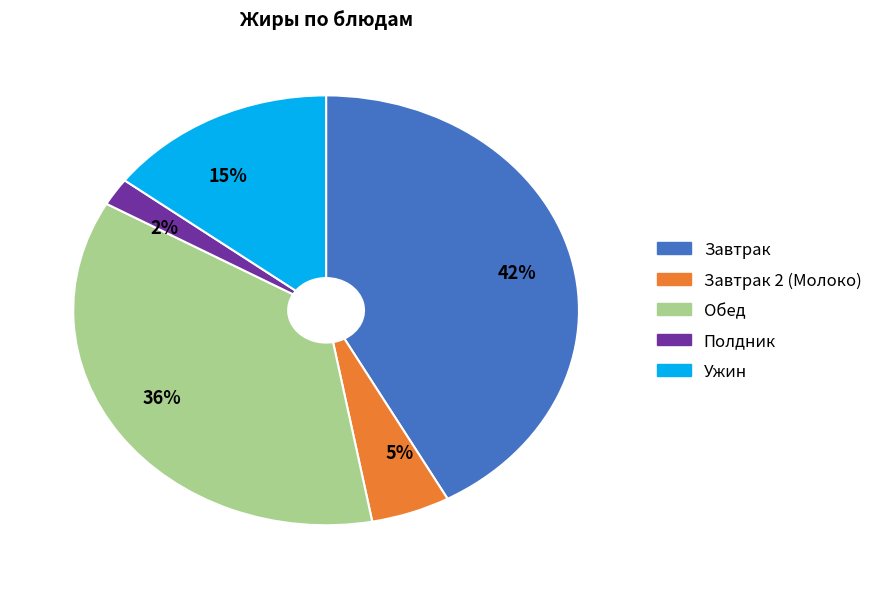

Rank the categories by value from highest to lowest.

Завтрак, Обед, Ужин, Завтрак 2 (Молоко), Полдник